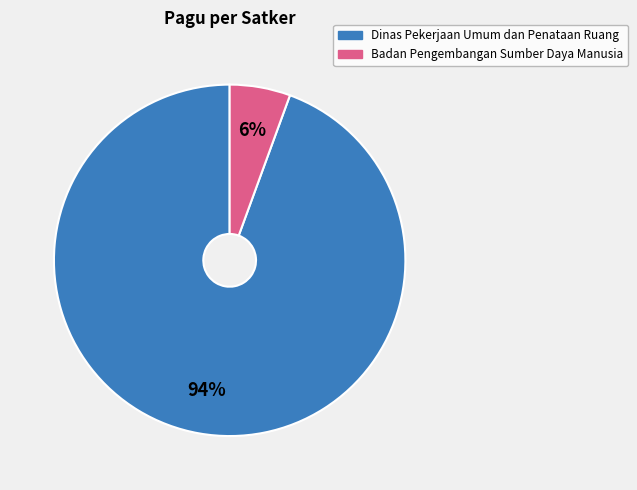

To the nearest percent, what is the average slice percentage?

50%